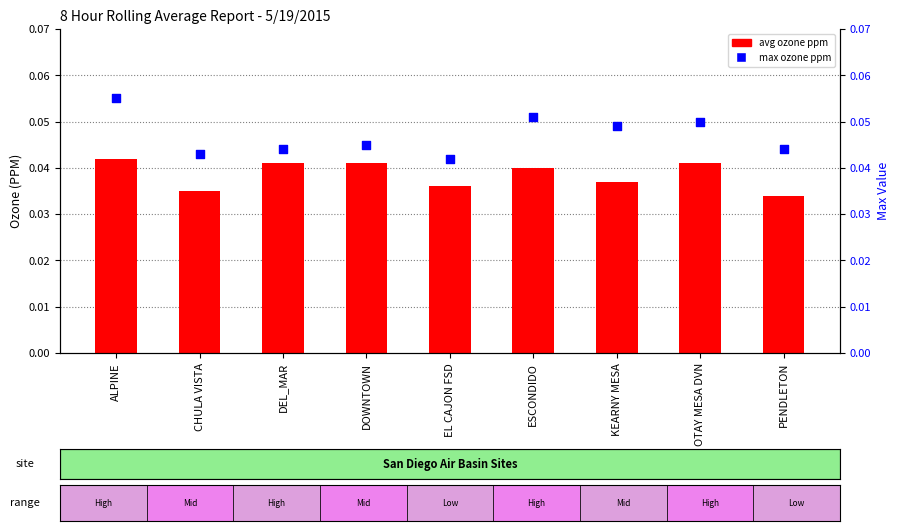

Which series has the largest total across all categories?

max ozone ppm